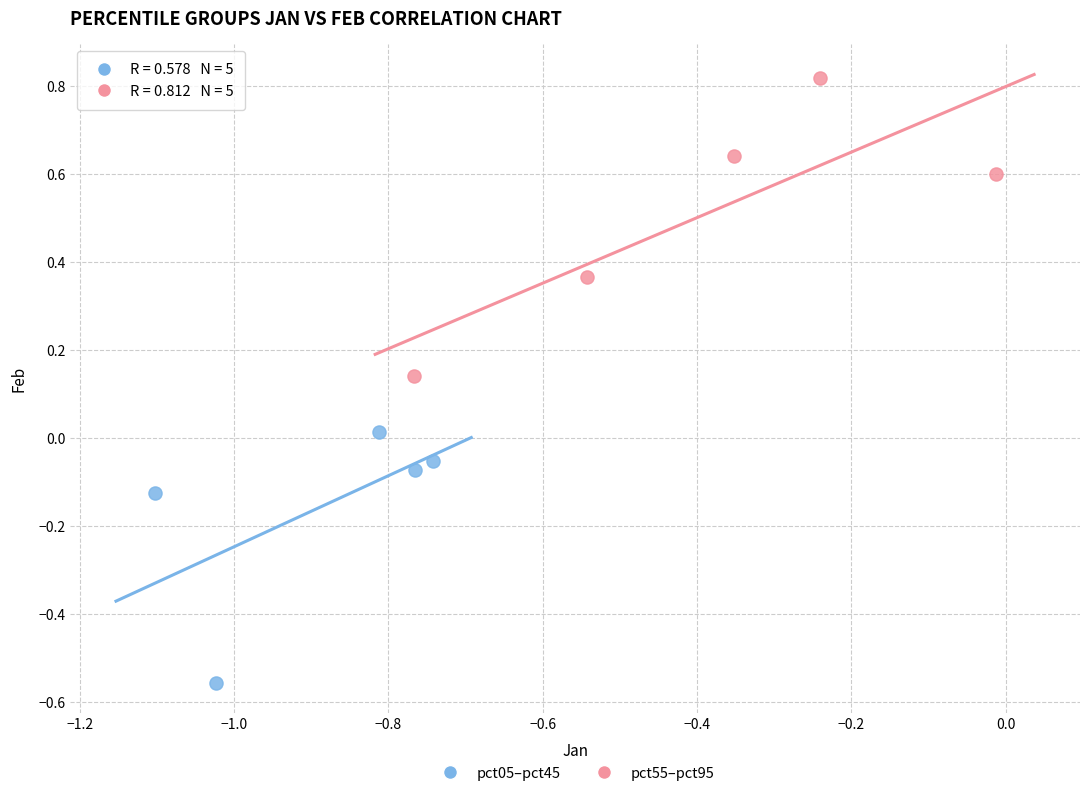

Which series reaches the maximum Y coordinate?

pct55–pct95